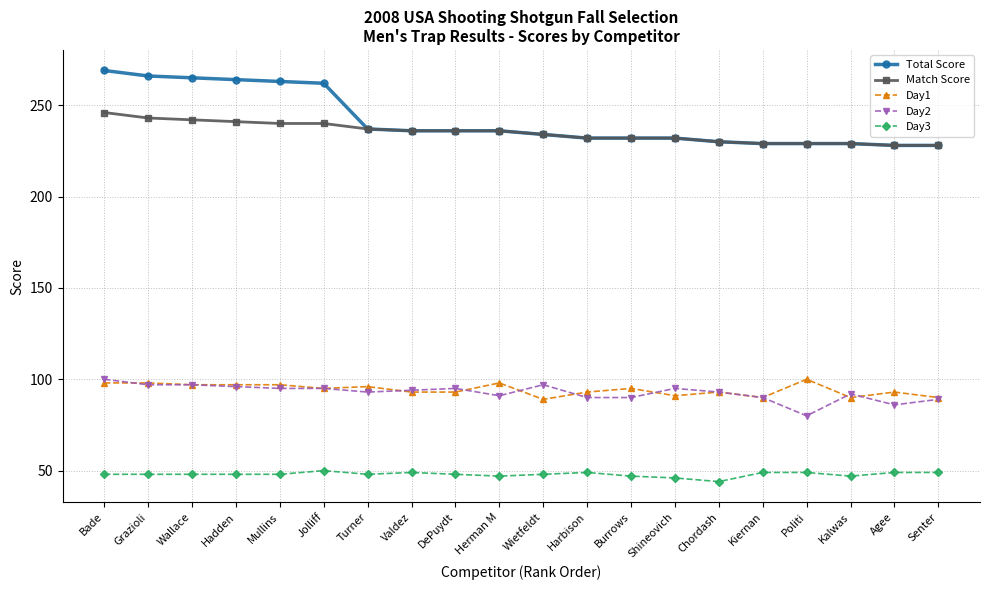

Reading right to left, extract all data points from this chart.

Total Score: Senter=228	Agee=228	Kalwas=229	Politi=229	Kiernan=229	Chordash=230	Shineovich=232	Burrows=232	Harbison=232	Wietfeldt=234	Herman M=236	DePuydt=236	Valdez=236	Turner=237	Jolliff=262	Mullins=263	Hadden=264	Wallace=265	Grazioli=266	Bade=269
Match Score: Senter=228	Agee=228	Kalwas=229	Politi=229	Kiernan=229	Chordash=230	Shineovich=232	Burrows=232	Harbison=232	Wietfeldt=234	Herman M=236	DePuydt=236	Valdez=236	Turner=237	Jolliff=240	Mullins=240	Hadden=241	Wallace=242	Grazioli=243	Bade=246
Day1: Senter=90	Agee=93	Kalwas=90	Politi=100	Kiernan=90	Chordash=93	Shineovich=91	Burrows=95	Harbison=93	Wietfeldt=89	Herman M=98	DePuydt=93	Valdez=93	Turner=96	Jolliff=95	Mullins=97	Hadden=97	Wallace=97	Grazioli=98	Bade=98
Day2: Senter=89	Agee=86	Kalwas=92	Politi=80	Kiernan=90	Chordash=93	Shineovich=95	Burrows=90	Harbison=90	Wietfeldt=97	Herman M=91	DePuydt=95	Valdez=94	Turner=93	Jolliff=95	Mullins=95	Hadden=96	Wallace=97	Grazioli=97	Bade=100
Day3: Senter=49	Agee=49	Kalwas=47	Politi=49	Kiernan=49	Chordash=44	Shineovich=46	Burrows=47	Harbison=49	Wietfeldt=48	Herman M=47	DePuydt=48	Valdez=49	Turner=48	Jolliff=50	Mullins=48	Hadden=48	Wallace=48	Grazioli=48	Bade=48